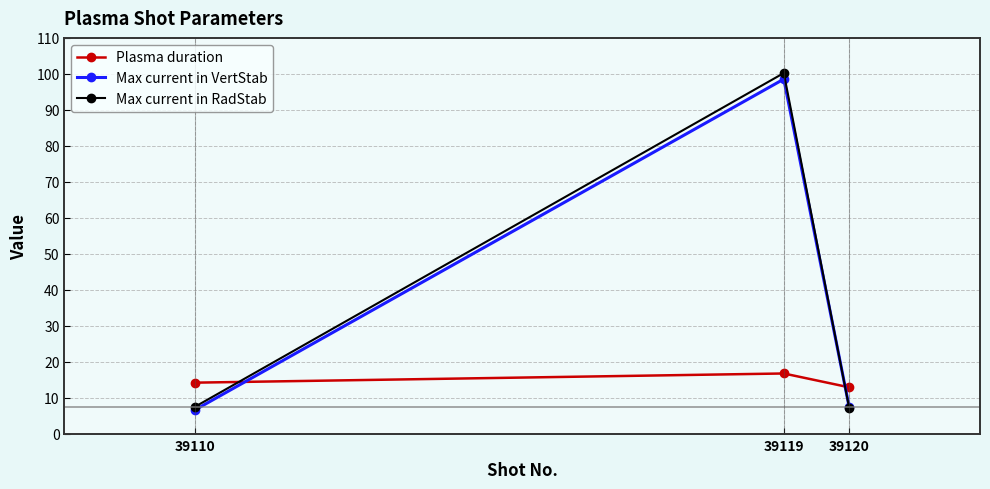

Does the chart display data point markers on the line(s)?

Yes